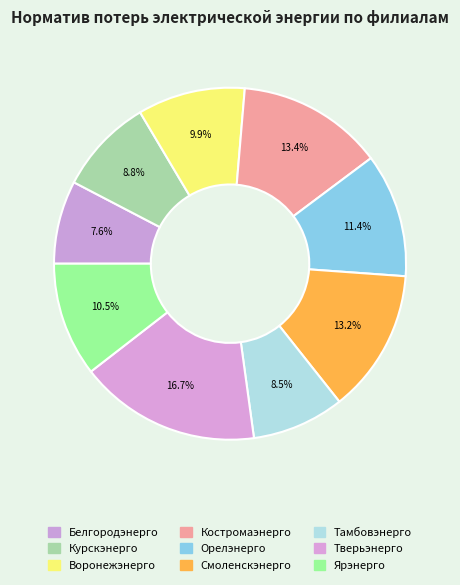

Is the sum of Белгородэнерго and Смоленскэнерго greater than half?

No